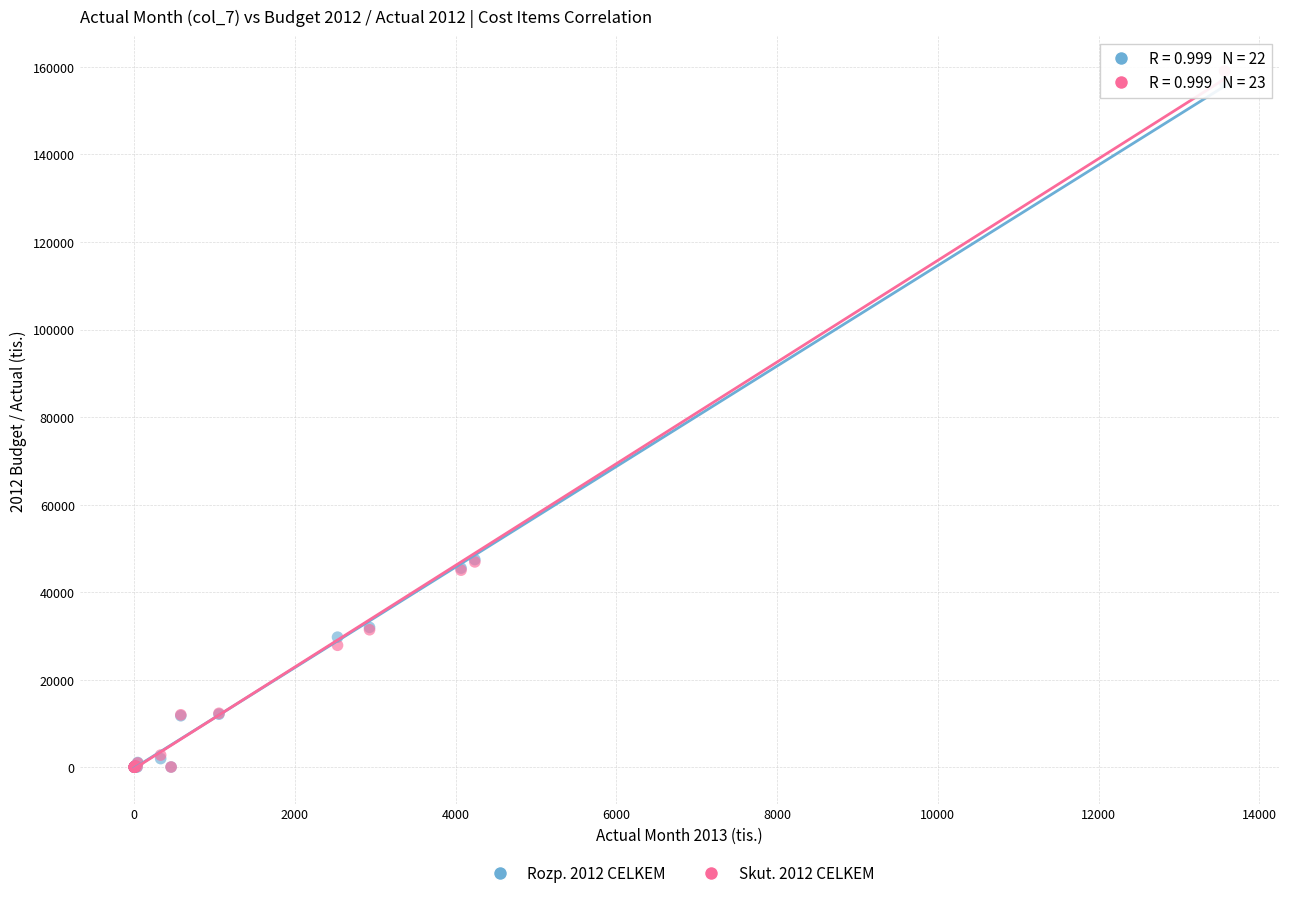

Which series has the largest Y range (max minus min)?

Skut. 2012 CELKEM